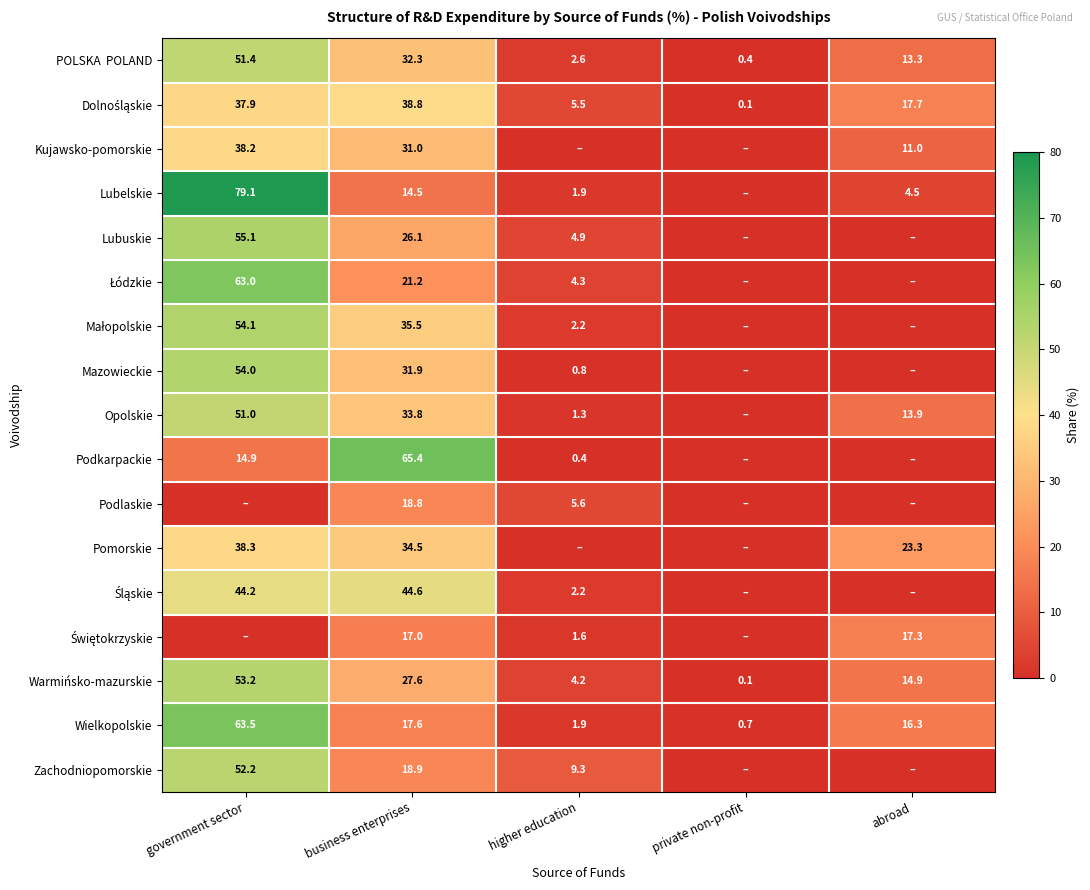

Between abroad and business enterprises, which is larger?

business enterprises